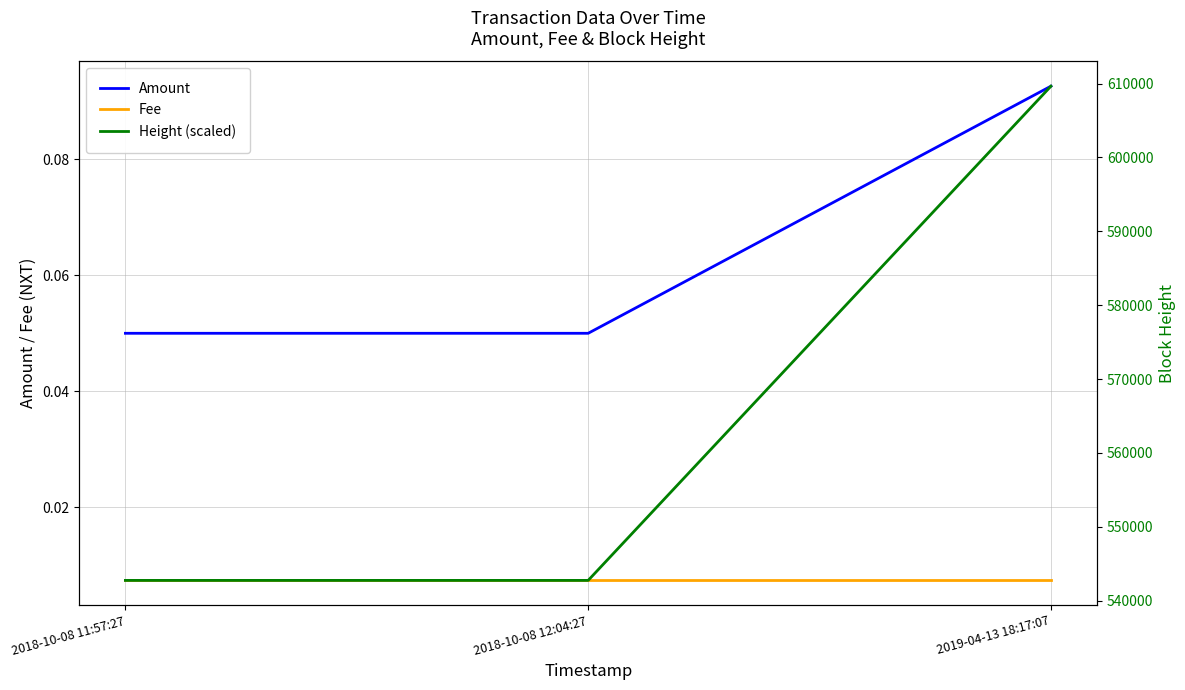

Which series has the largest range (max minus min)?

Height (scaled)